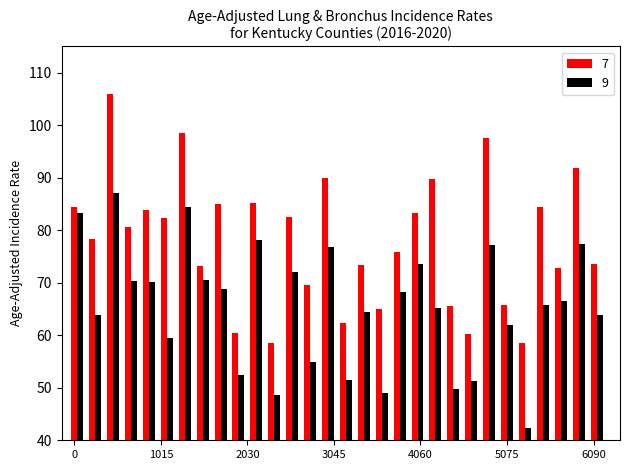

What is the difference between the maximum and minimum values in the 7 series?

47.5